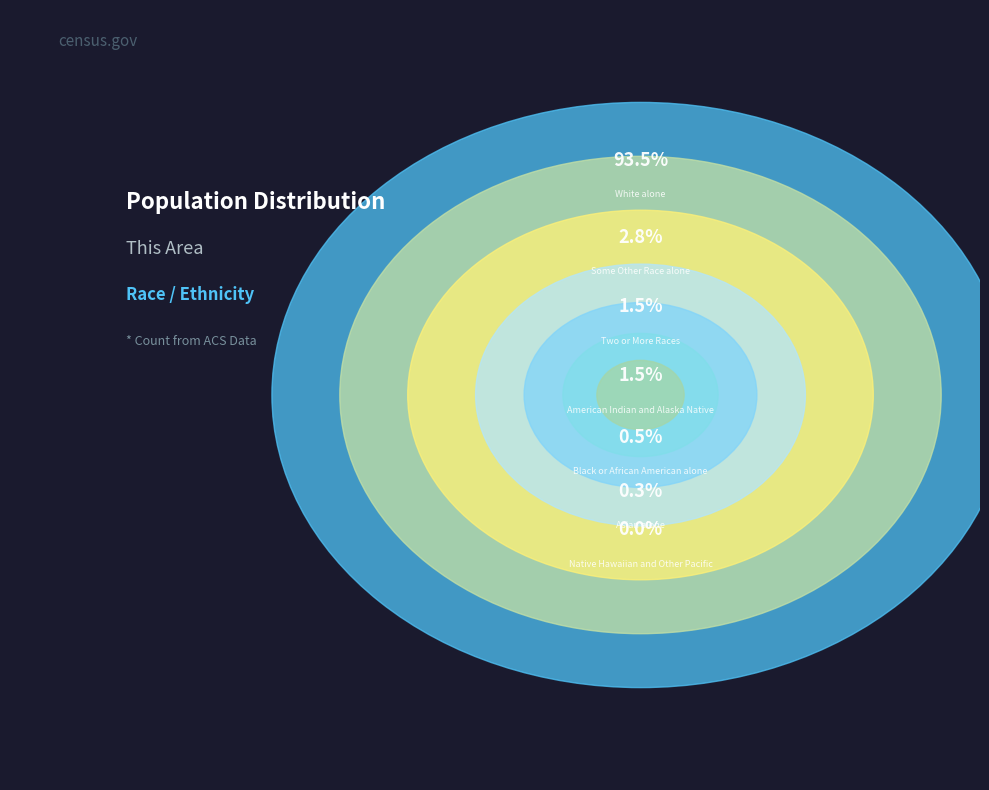

Is White alone the majority of the pie?

Yes